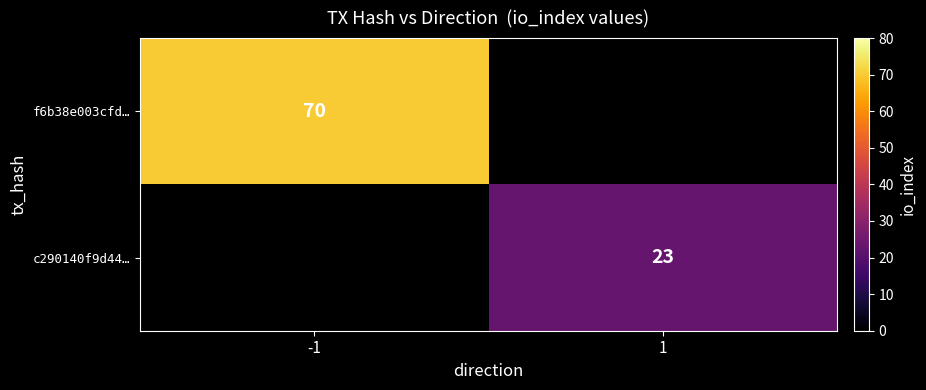

Count the number of data series in this chart.

2